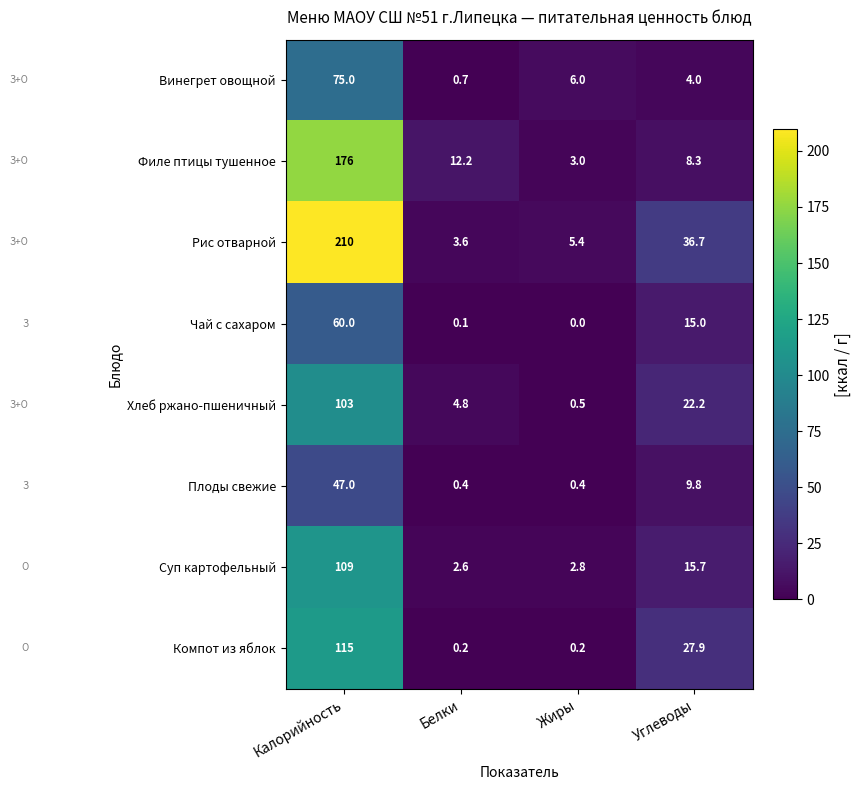

Which category has the highest value across all series?

Калорийность